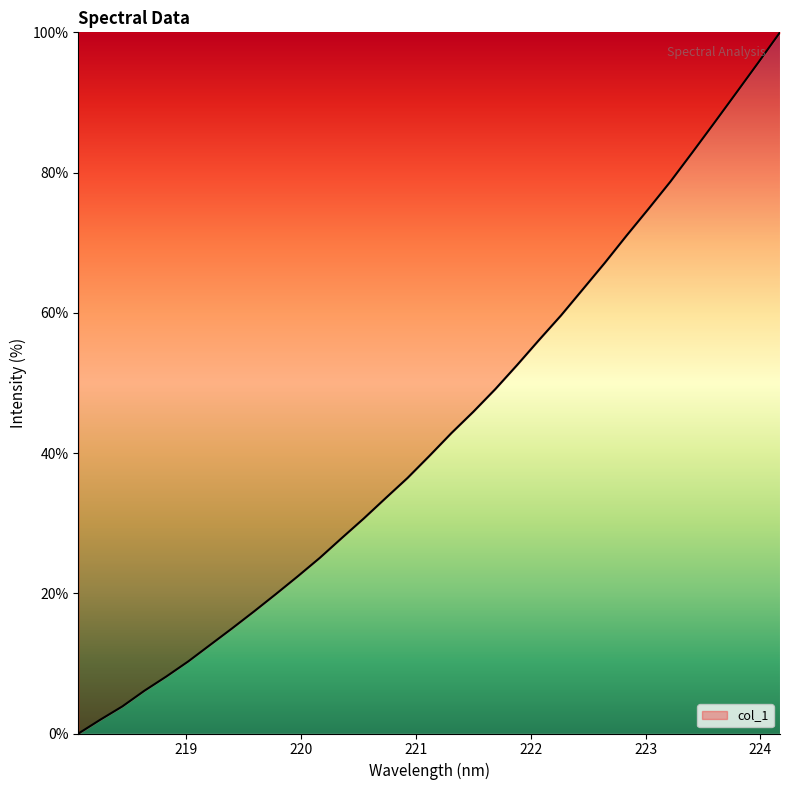

What is the greatest value displayed?

100.0